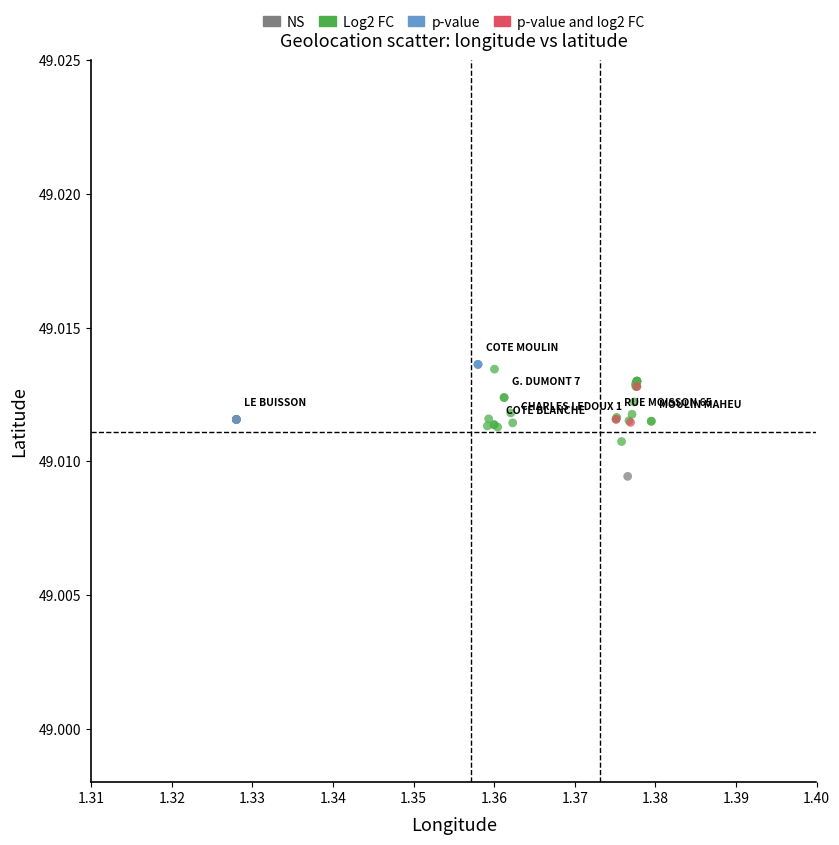

Which series contains the lowest Y value?

NS